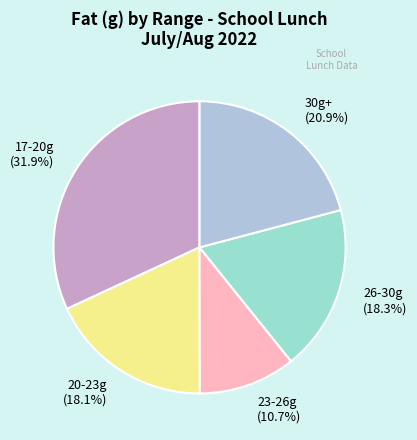

Approximately how many times larger is the value at 23-26g compared to 26-30g?

0.6